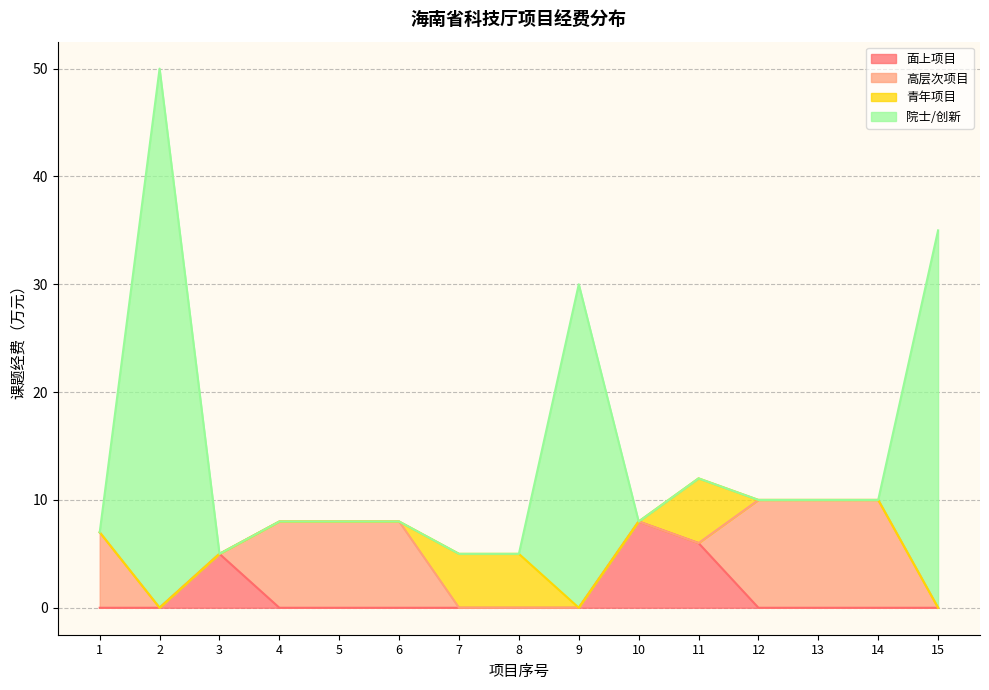

True or false: 面上项目 and 院士/创新 cross at least once.

False